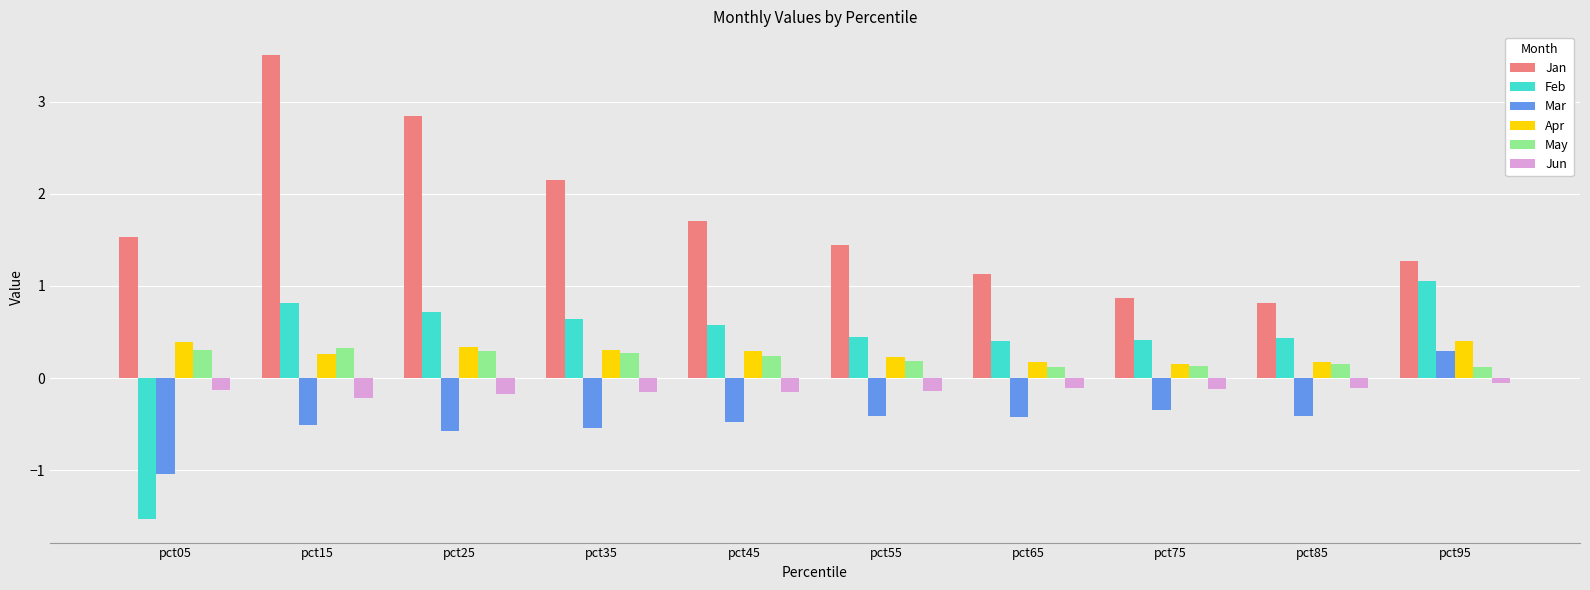

What value does the Jan series have at pct15?

3.5